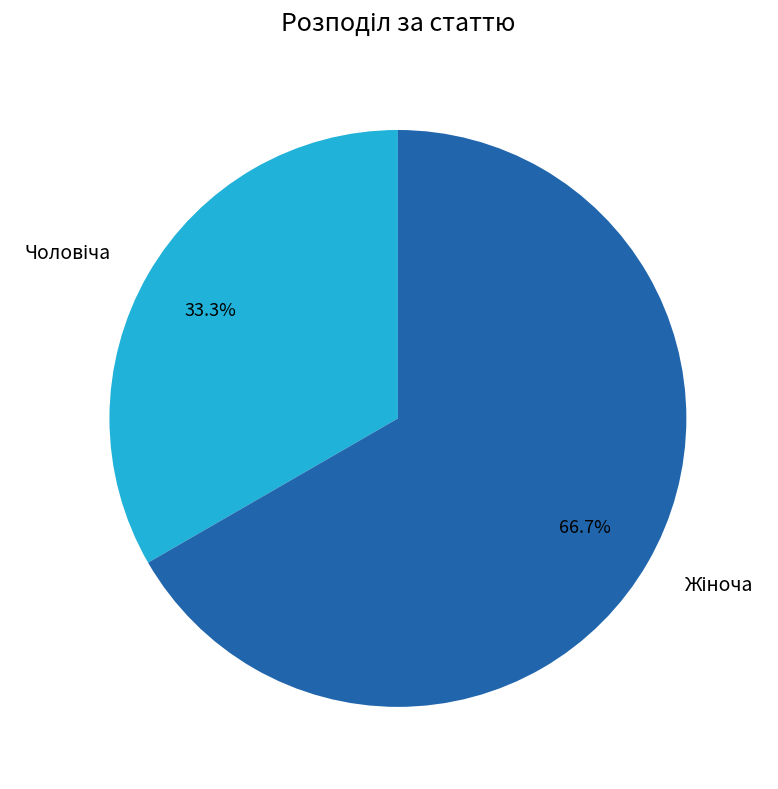

Is there a majority slice in this chart?

Yes